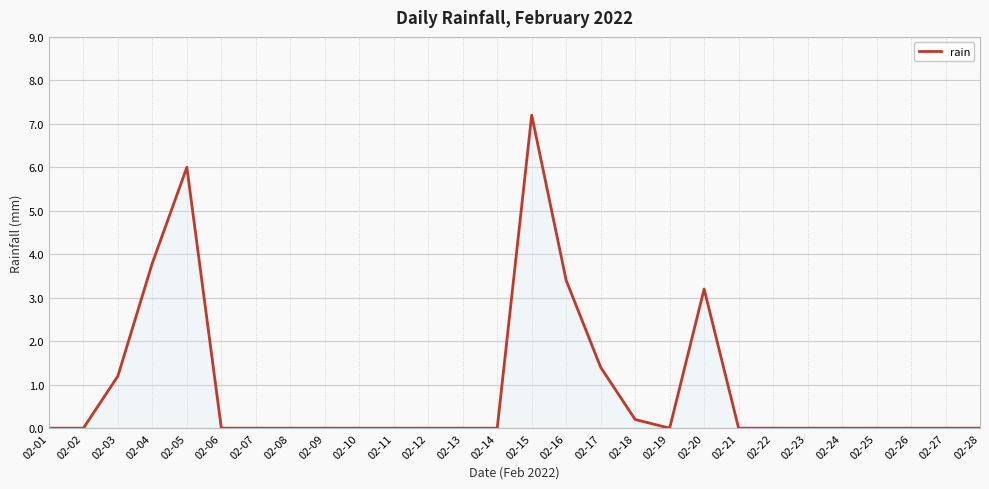

What is the greatest value displayed?

7.2